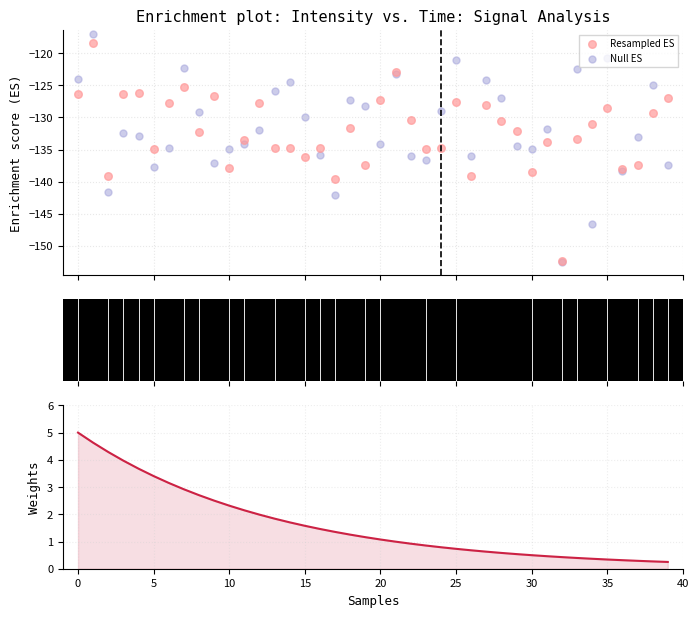

Which series has the widest spread of Y values?

Null ES